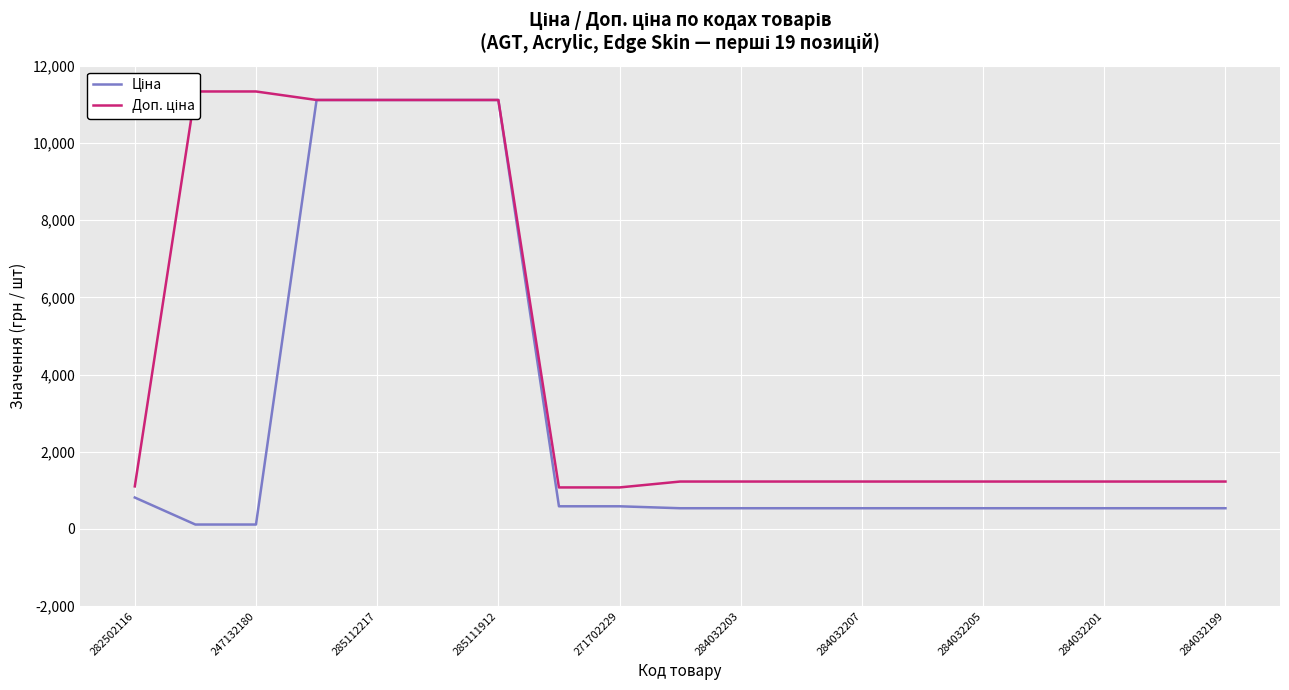

The value of Ціна at 271702229 is 236.2. True or false?

False